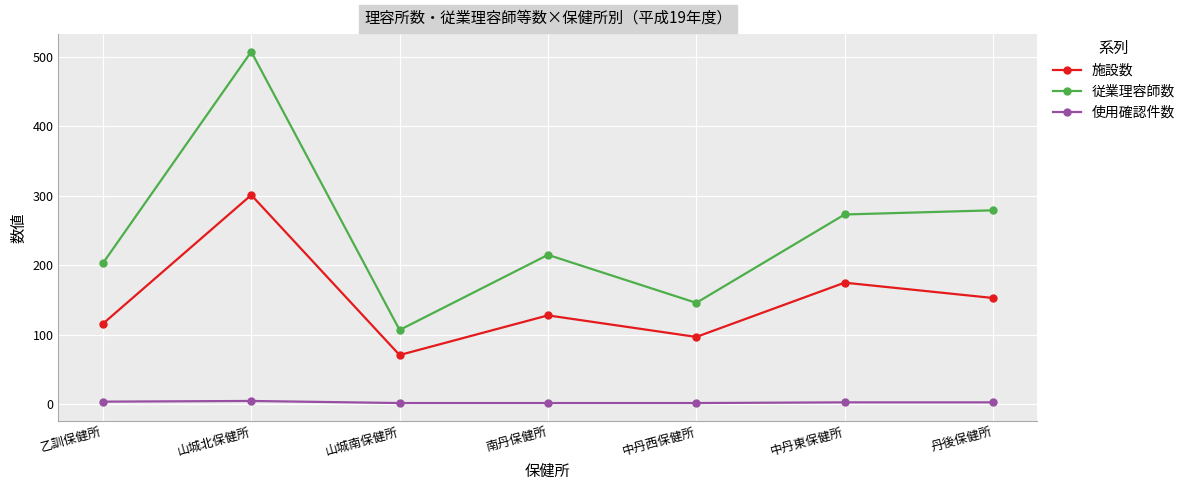

At which category does 施設数 reach its first local valley?

山城南保健所